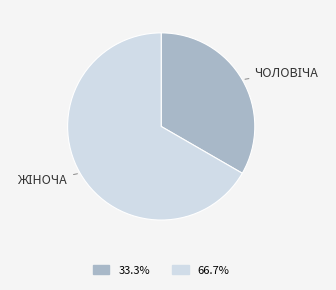

Does any single category account for the majority?

Yes